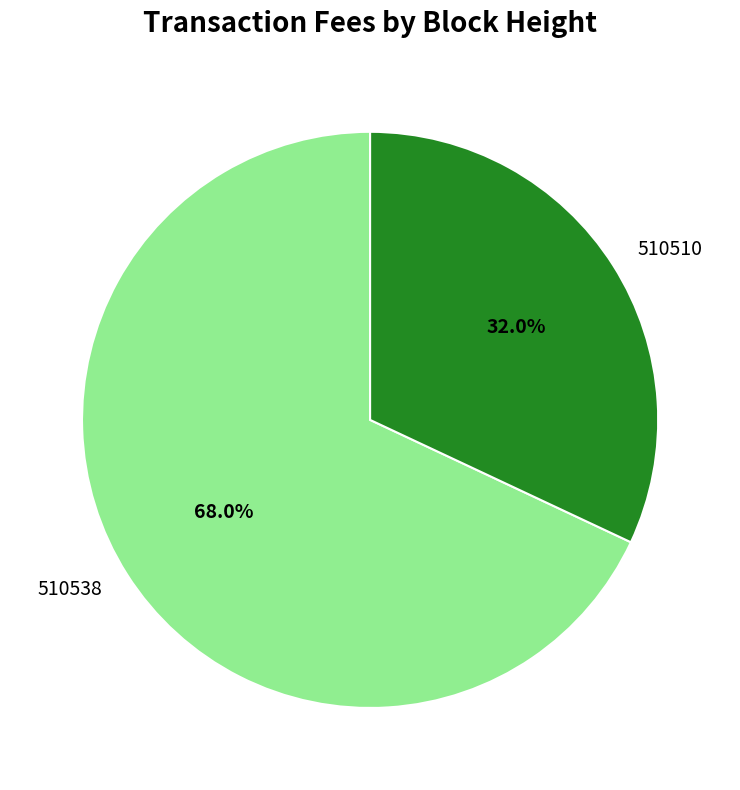

Count the number of slices in the pie.

2